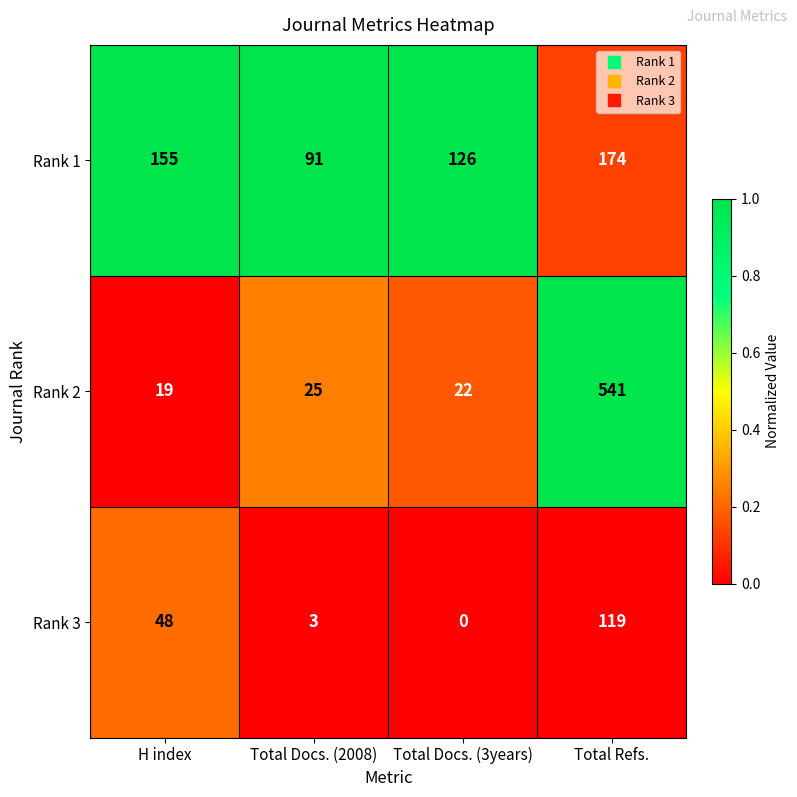

How many data points does each series have?

4